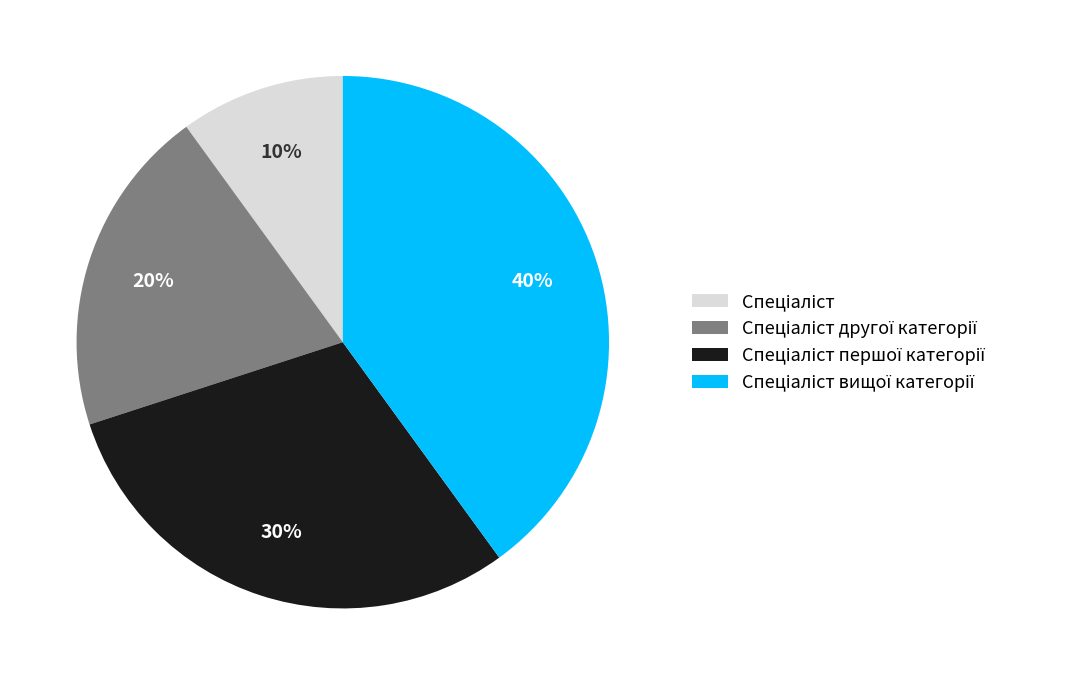

To the nearest percent, what is the difference between the largest and smallest slice percentages?

30%